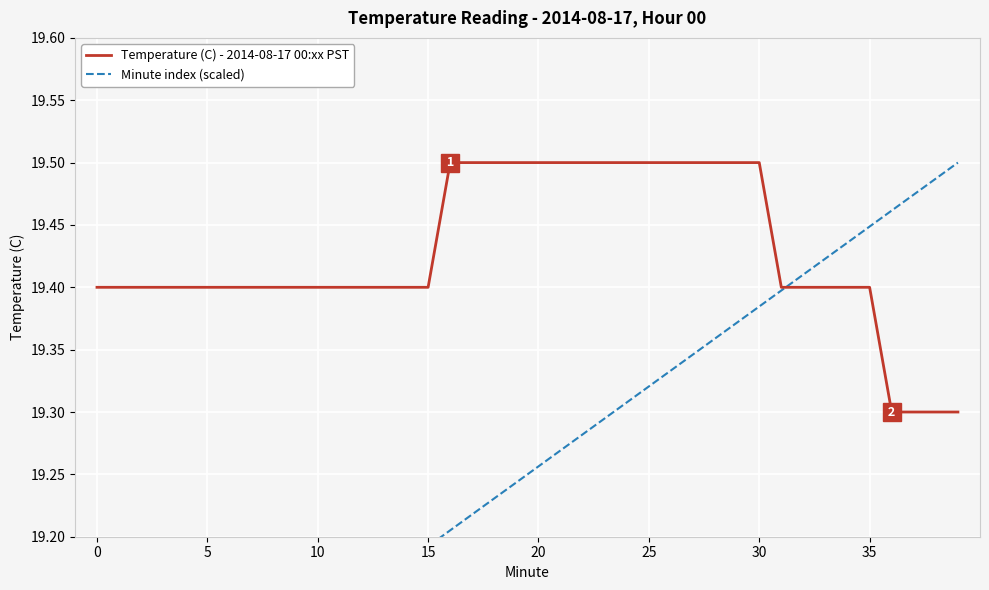

Is the value of Minute index (scaled) at 31 greater than the value of Temperature (C) - 2014-08-17 00:xx PST at 32?

No